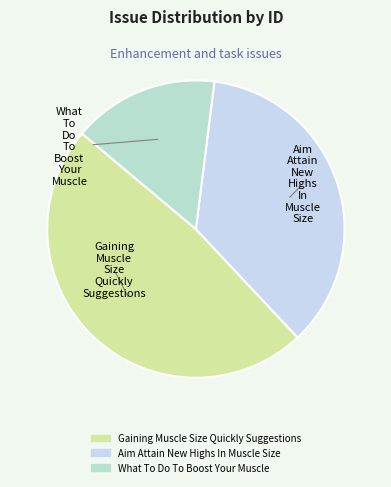

Combined, do What To Do To Boost Your Muscle and Aim Attain New Highs In Muscle Size account for over 50%?

Yes